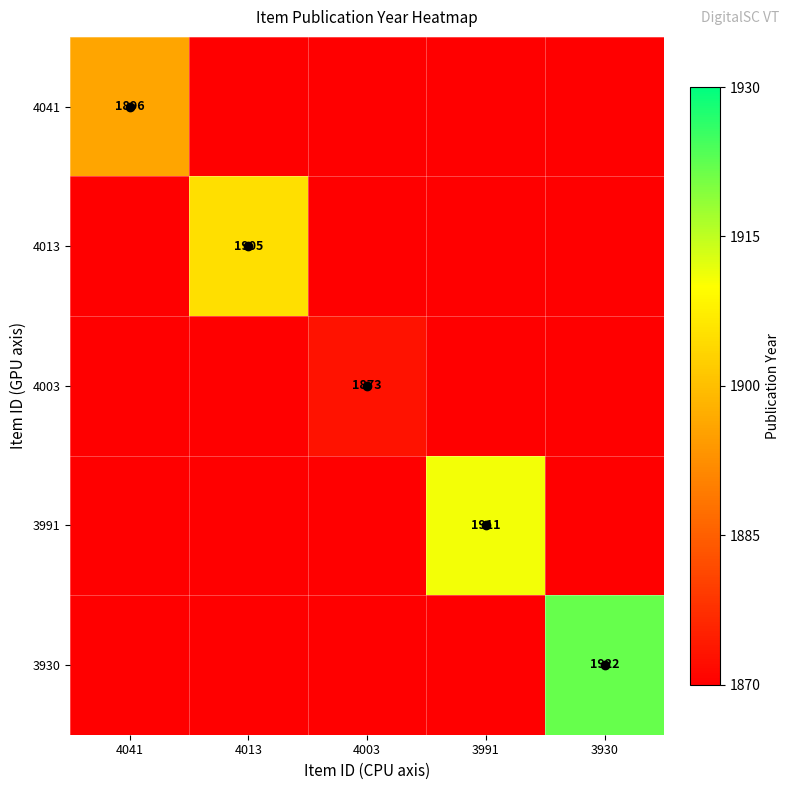

True or false: 4003 has a value of 1873 at 4003.

True